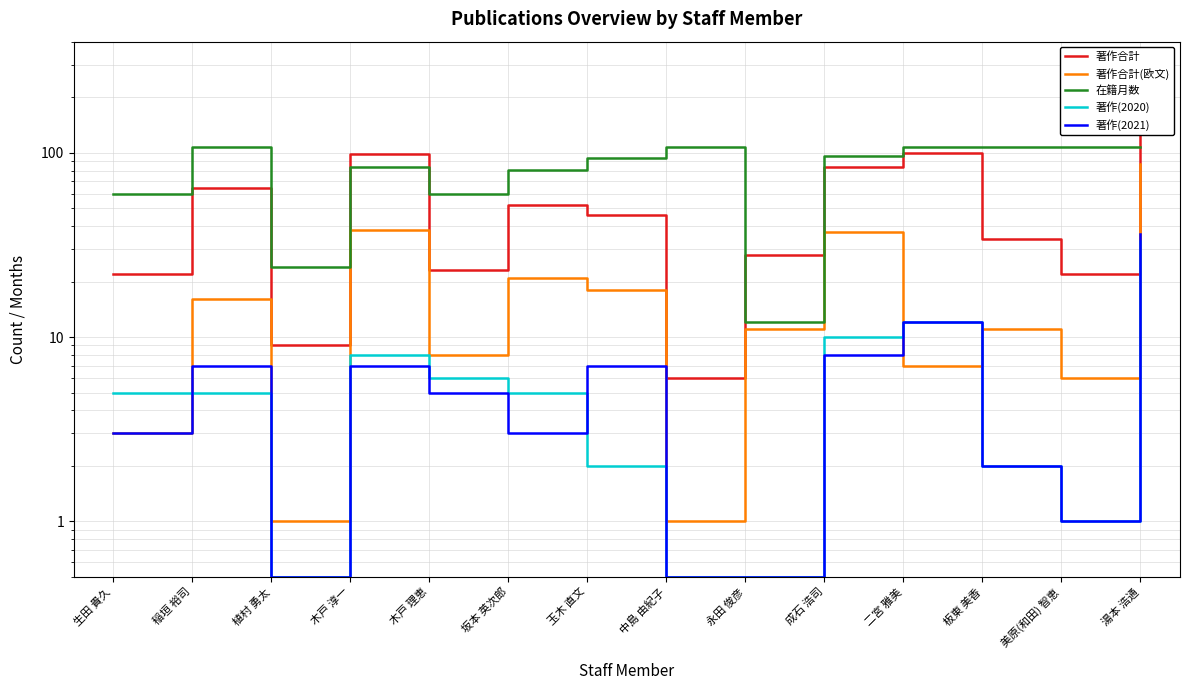

List the series in order of their peak value, highest first.

著作合計, 在籍月数, 著作合計(欧文), 著作(2021), 著作(2020)